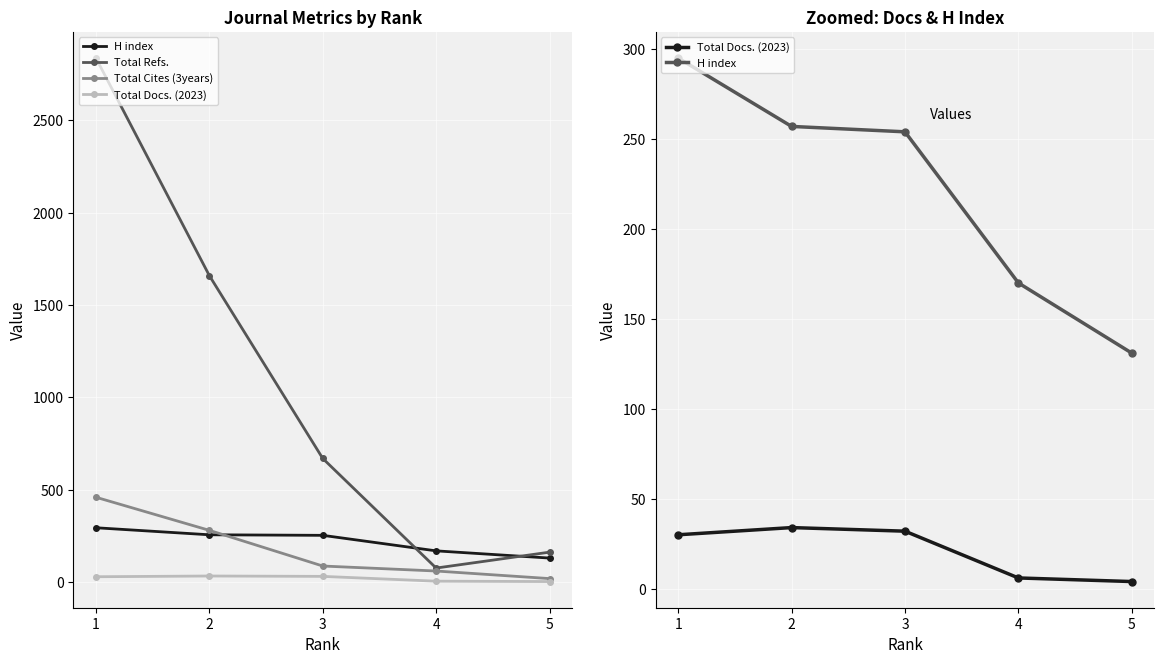

At how many categories does at least one series exceed 1050?

2